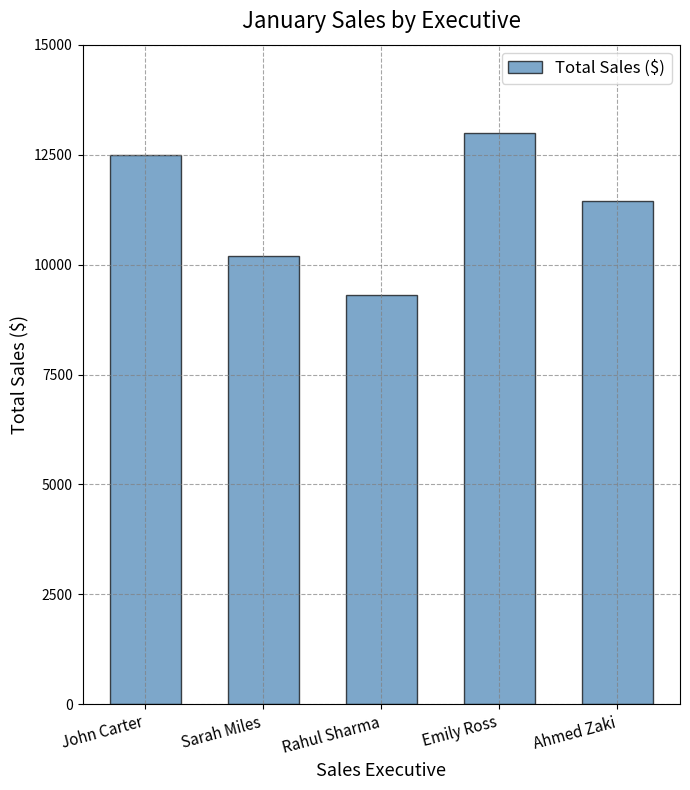

What is the value of the 4th bar from the left?

13000